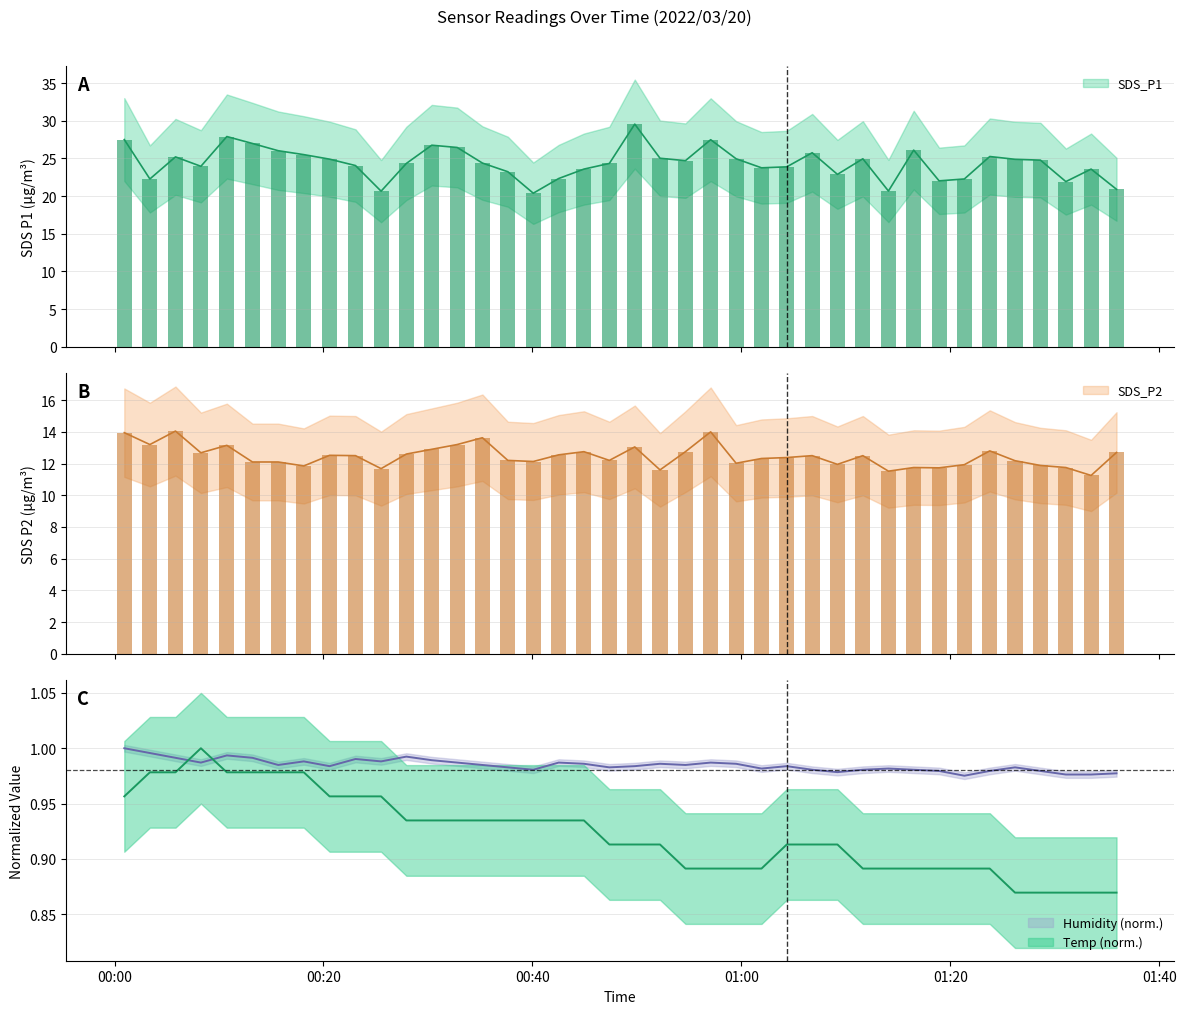

Are the bars grouped side by side (vs. stacked)?

Yes